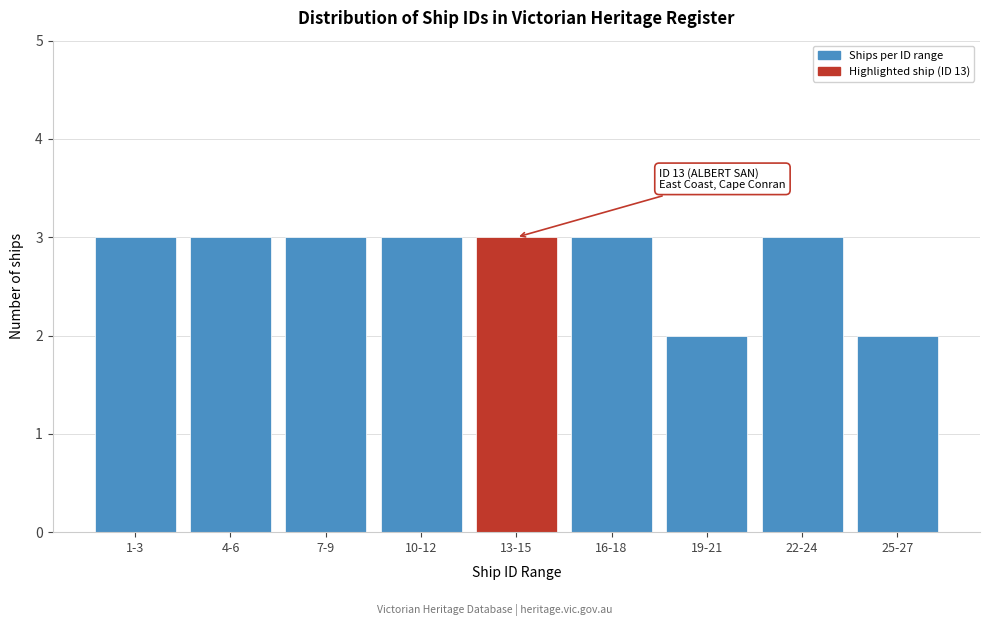

Reading right to left, list all the values displayed in this chart.

2	3	2	3	3	3	3	3	3